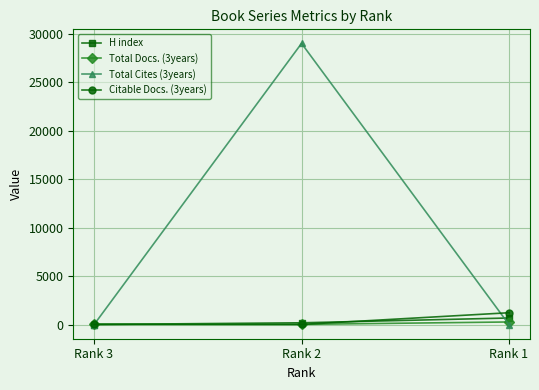

How many distinct data groups are displayed?

4